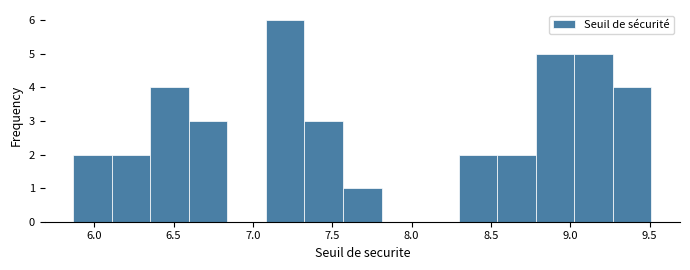

Reading left to right, transcribe this chart: for each bar, give the range it covers on the x-axis and its height. Neither the bar edges nor the heights are printed on the chart, so give them approximately, as read against the axes.

5.85 to 6.10: 2
6.10 to 6.35: 2
6.35 to 6.60: 4
6.60 to 6.85: 3
6.85 to 7.10: 0
7.10 to 7.35: 6
7.35 to 7.55: 3
7.55 to 7.80: 1
7.80 to 8.05: 0
8.05 to 8.30: 0
8.30 to 8.55: 2
8.55 to 8.80: 2
8.80 to 9.00: 5
9.00 to 9.25: 5
9.25 to 9.50: 4